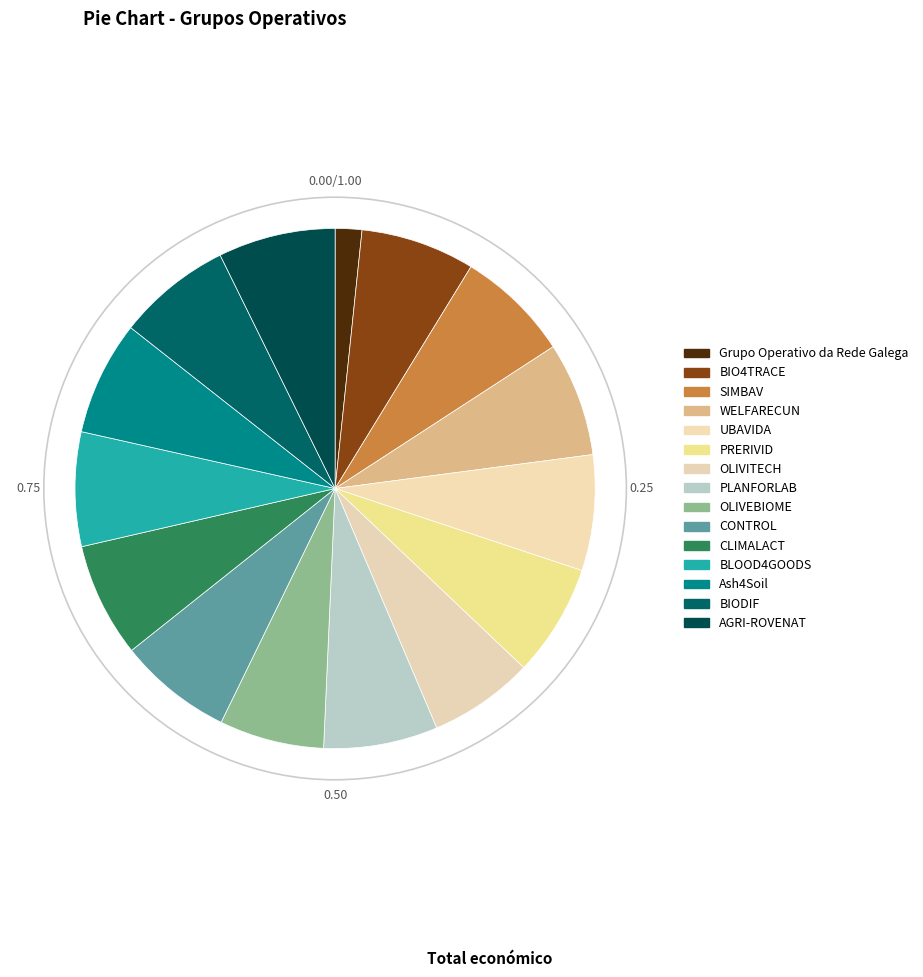

Rank the categories by value from highest to lowest.

AGRI-ROVENAT, UBAVIDA, CLIMALACT, Ash4Soil, BLOOD4GOODS, BIODIF, BIO4TRACE, PLANFORLAB, WELFARECUN, CONTROL, SIMBAV, PRERIVID, OLIVITECH, OLIVEBIOME, Grupo Operativo da Rede Galega